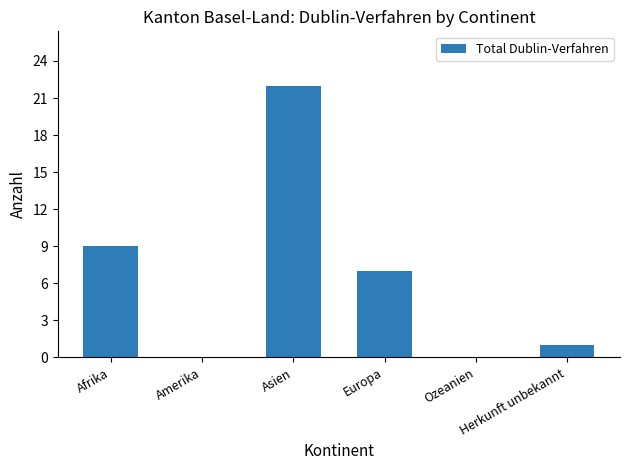

What is the greatest value displayed?

22